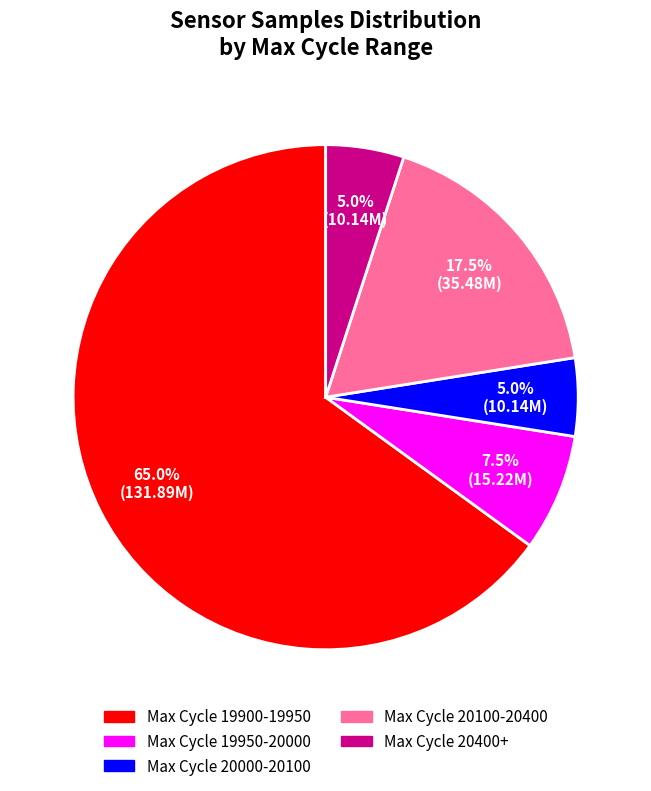

Is there any slice that represents more than half of the pie?

Yes